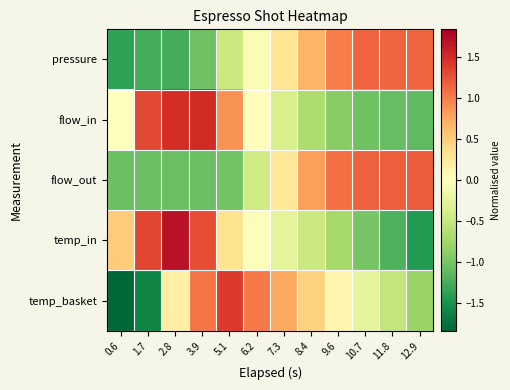

Count the number of categories in the chart.

12